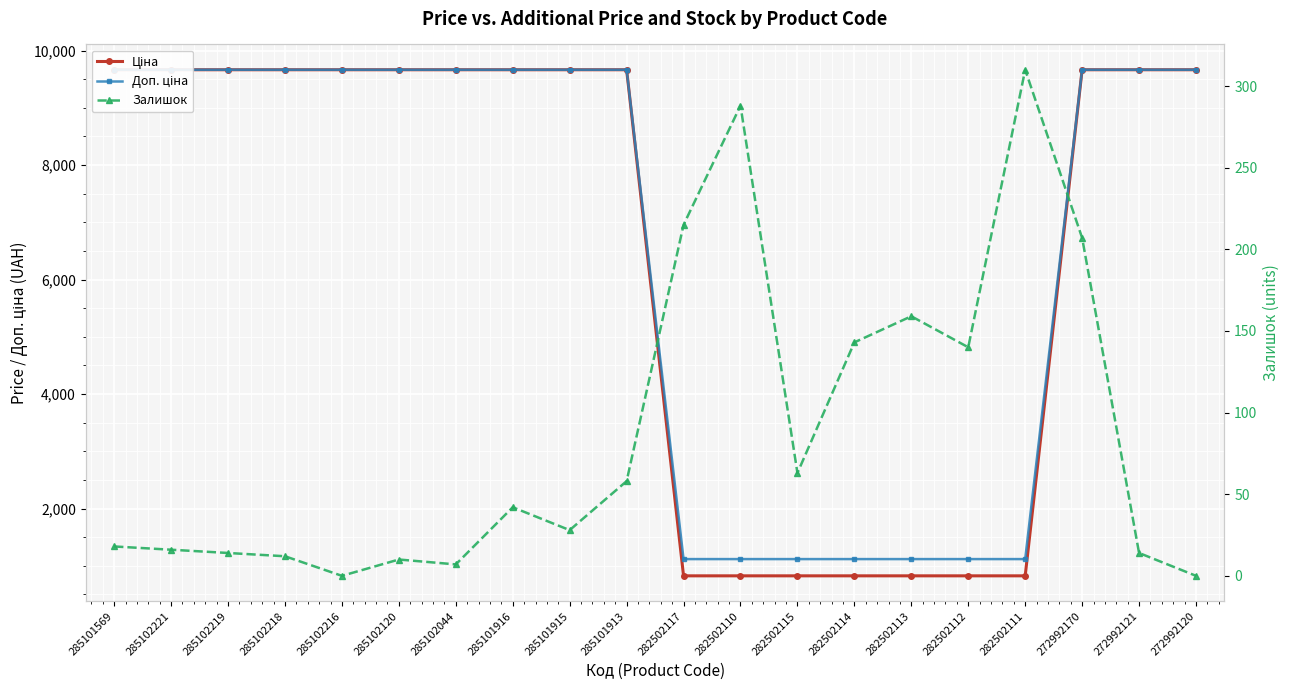

At how many categories does at least one series exceed 417?

20